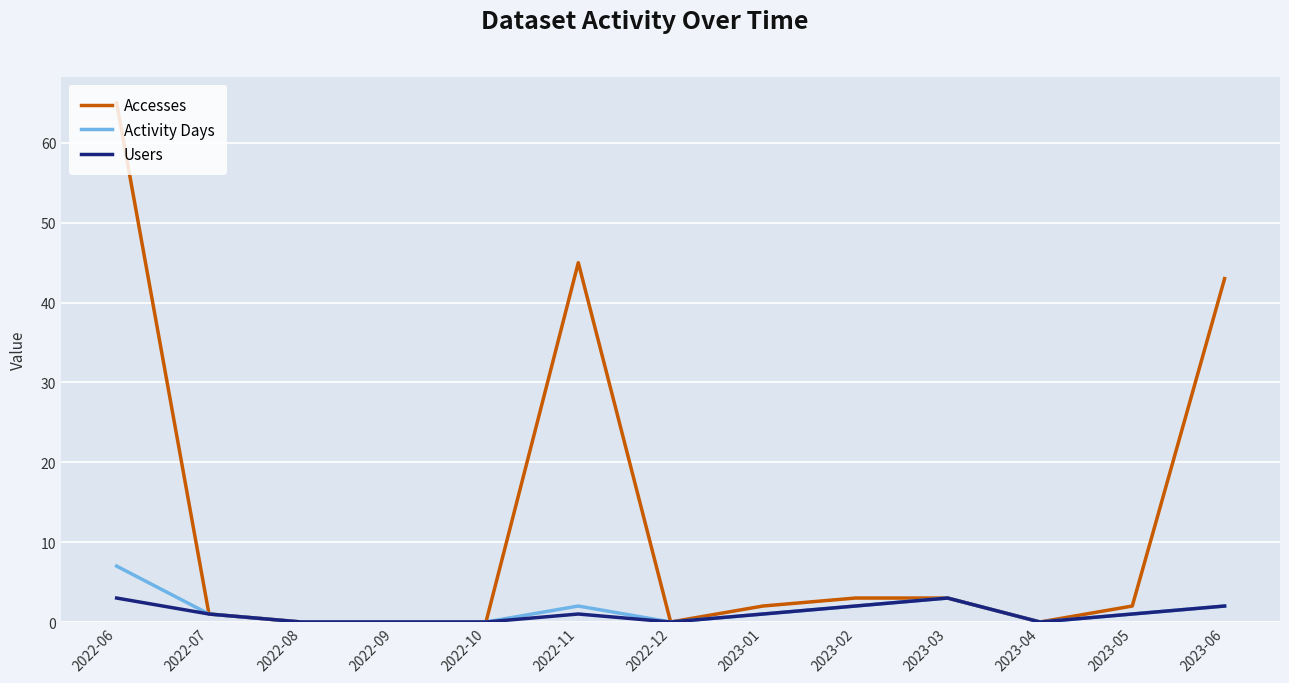

What position from the right is 2022-12?

7